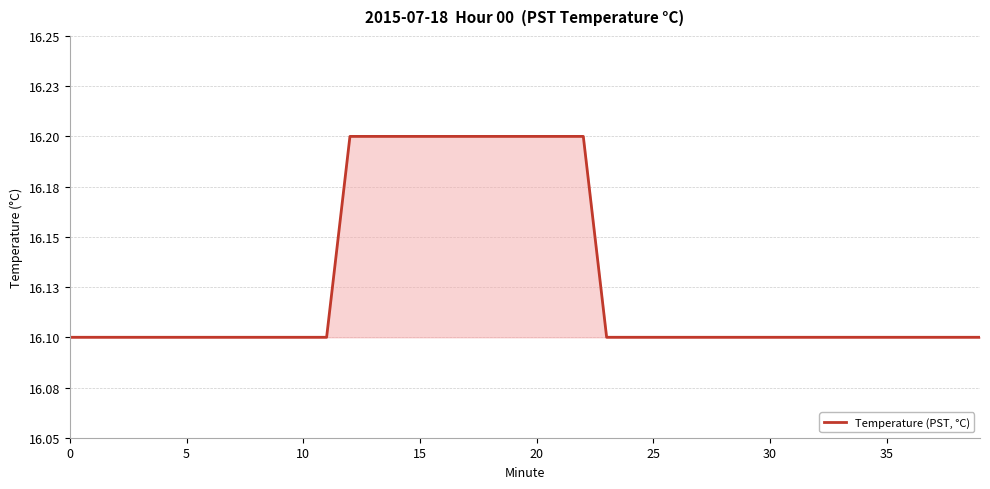

Reading left to right, what are all the values shown in this chart?

16.1	16.1	16.1	16.1	16.1	16.1	16.1	16.1	16.1	16.1	16.1	16.1	16.2	16.2	16.2	16.2	16.2	16.2	16.2	16.2	16.2	16.2	16.2	16.1	16.1	16.1	16.1	16.1	16.1	16.1	16.1	16.1	16.1	16.1	16.1	16.1	16.1	16.1	16.1	16.1